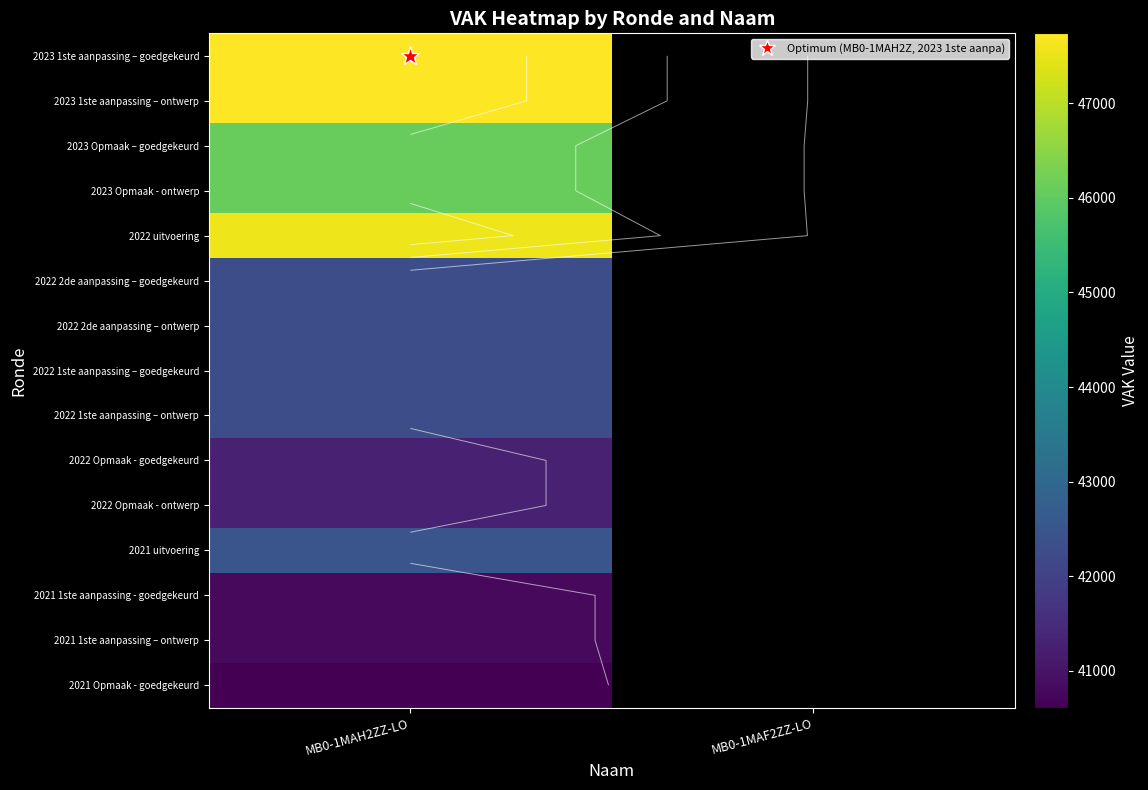

What is the difference between the highest and lowest values at MB0-1MAH2ZZ-LO?

7133.0